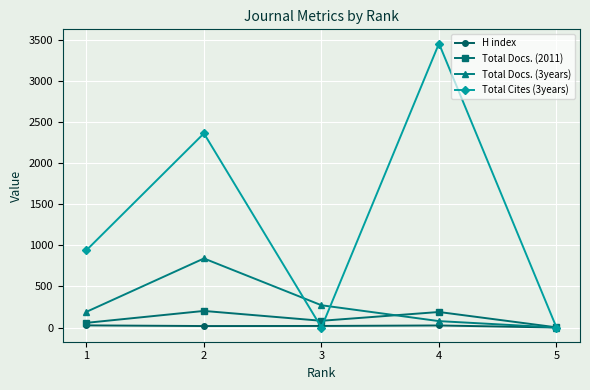

True or false: Total Docs. (2011) has a value of 189 at 4.

True